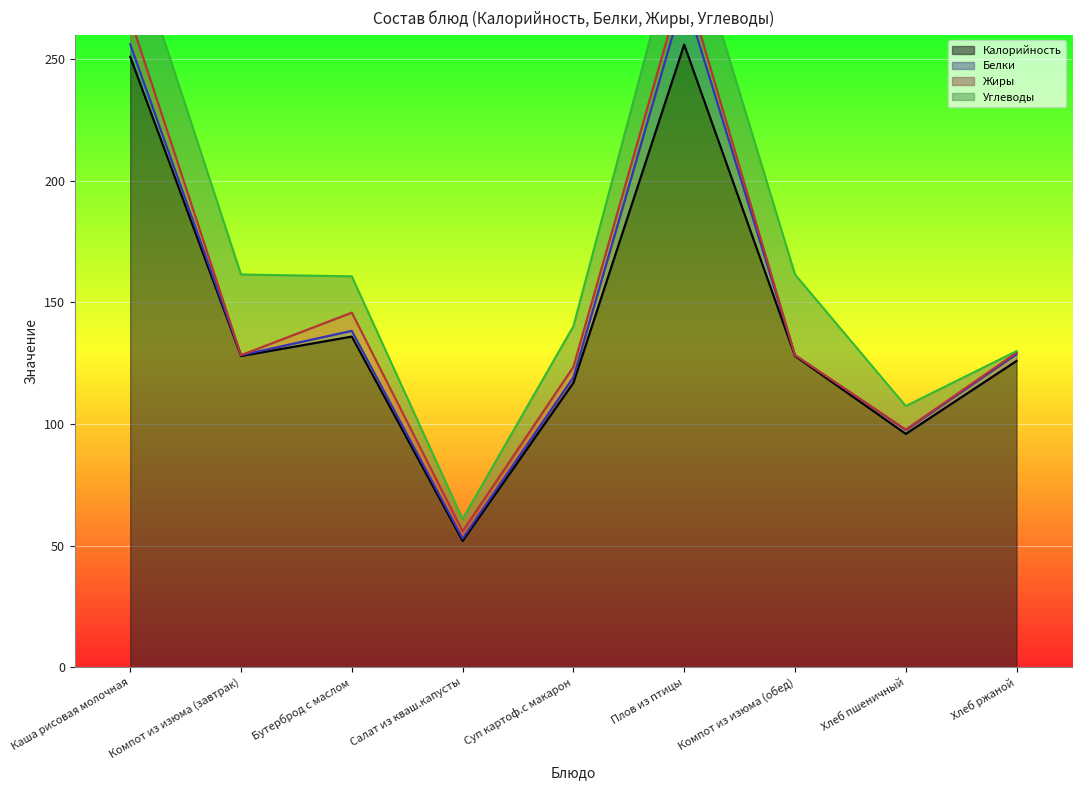

At how many categories does at least one series exceed 213?

2